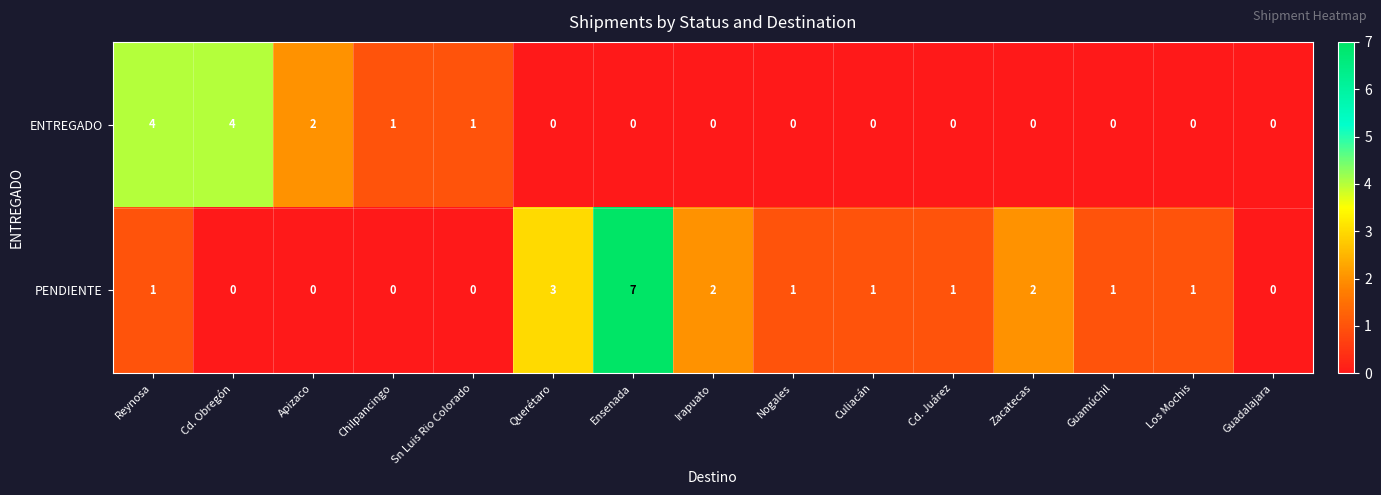

The PENDIENTE series shows 1 at Guamúchil. True or false?

True